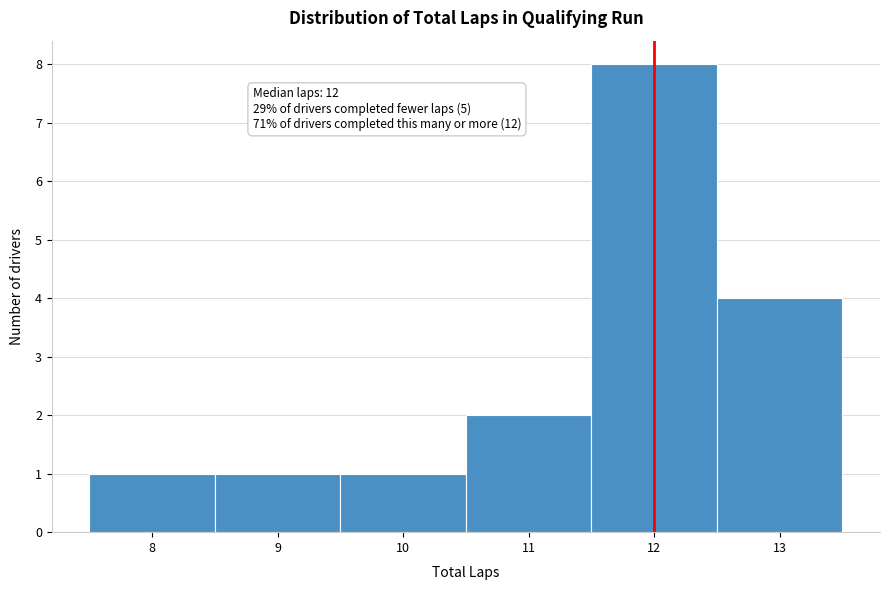

Which range on the x-axis has the tallest bar?

11.5 to 12.5